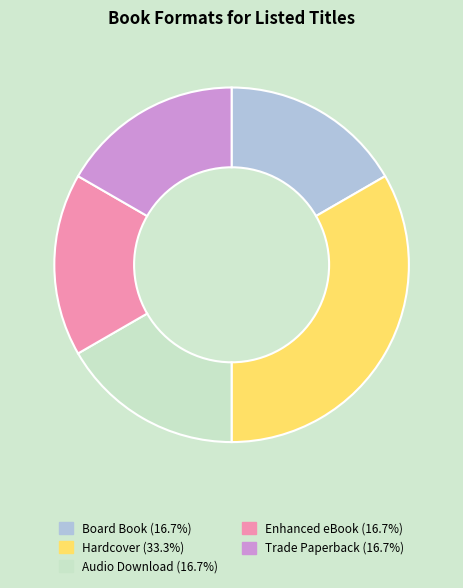

Approximately how many times larger is the value at Audio Download (16.7%) compared to Enhanced eBook (16.7%)?

1.0